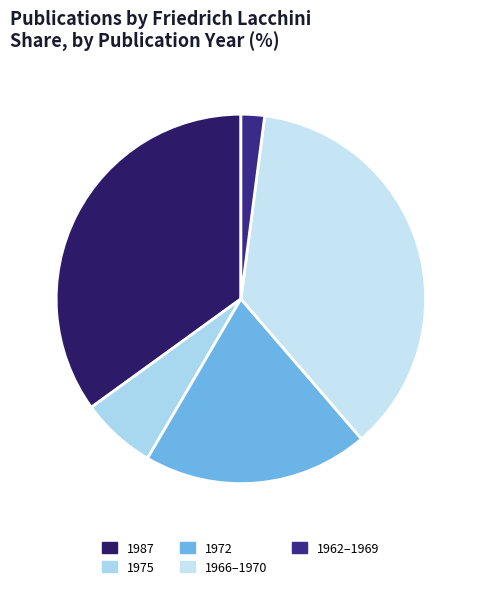

Does any single category account for the majority?

No